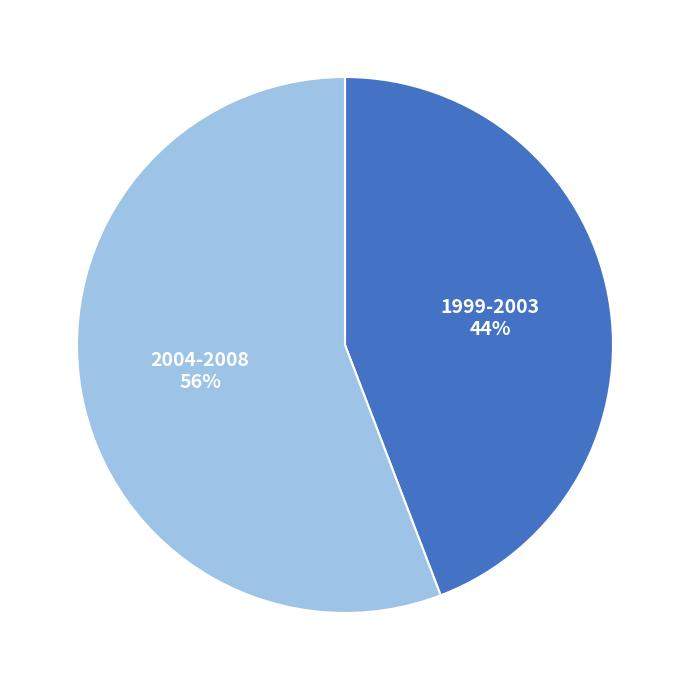

Does any single category account for the majority?

Yes